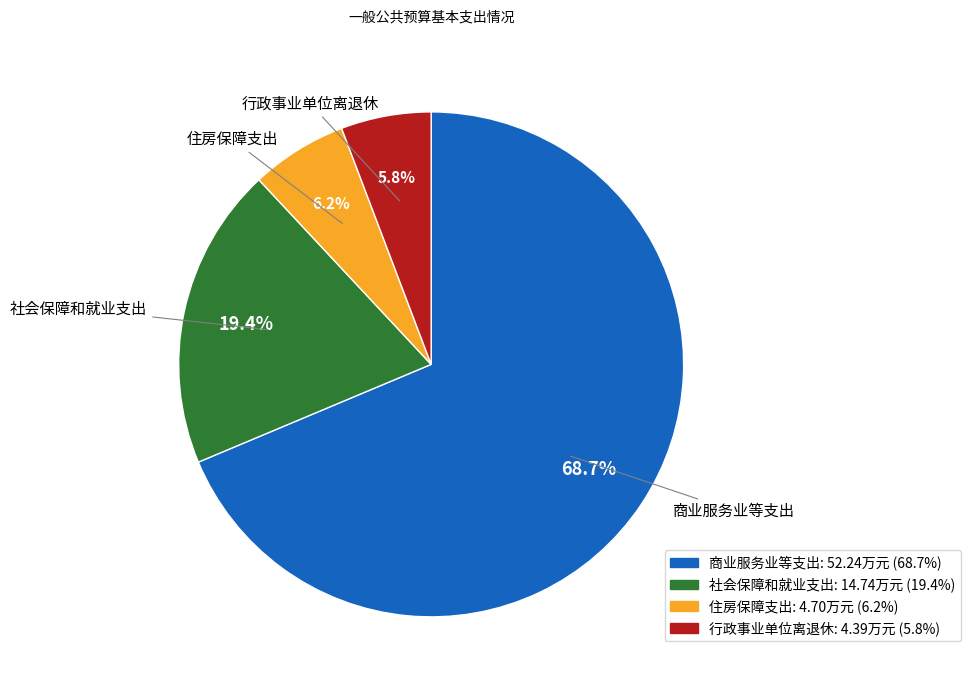

Count the number of slices in the pie.

4